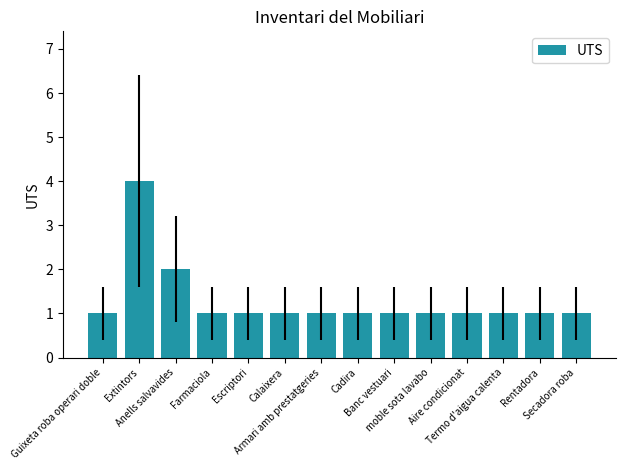

What is the change in value from Extintors to Escriptori?

-3